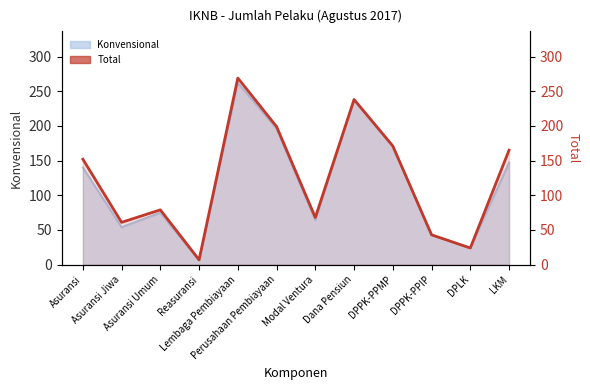

The chart shows a value of 171 at DPPK-PPMP. True or false?

True